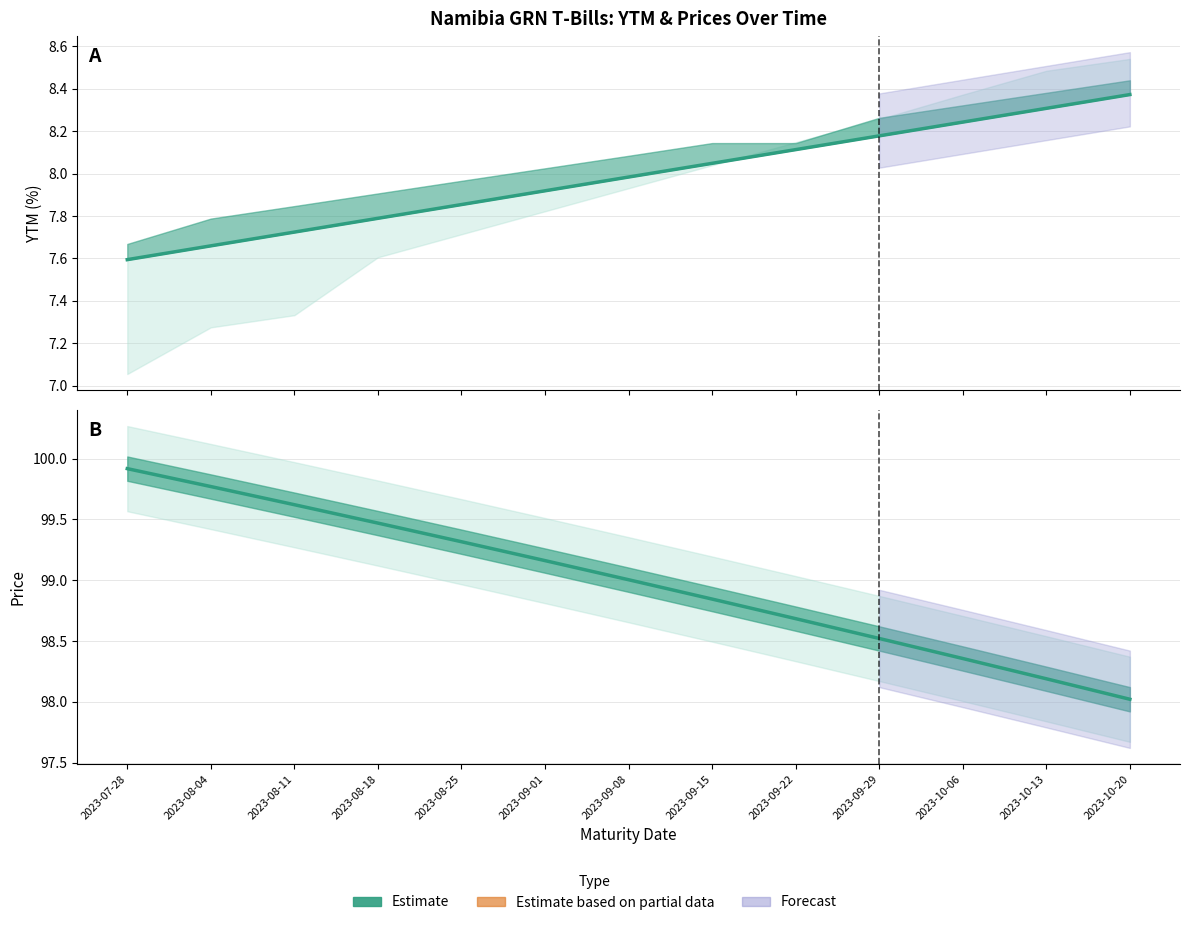

Which category has the lowest value across all series?

2023-07-28